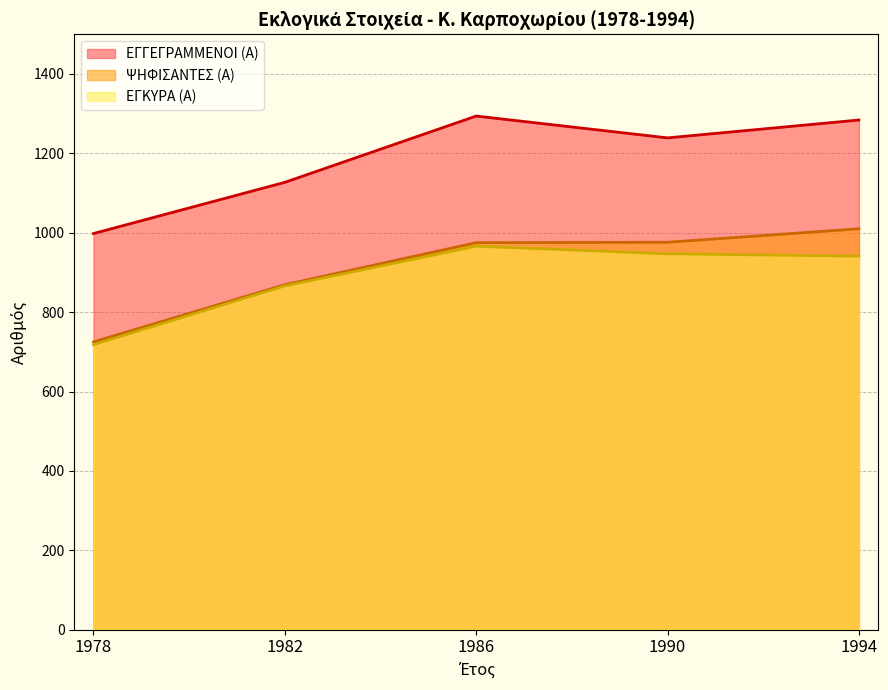

What are all the series names shown in the legend?

ΕΓΓΕΓΡΑΜΜΕΝΟΙ (Α), ΨΗΦΙΣΑΝΤΕΣ (Α), ΕΓΚΥΡΑ (Α)